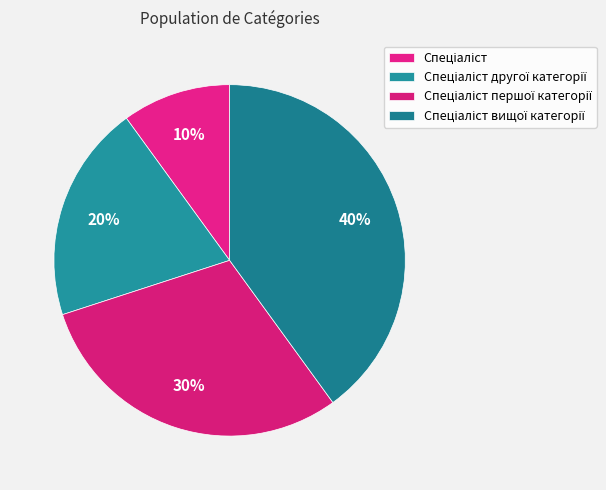

To the nearest percent, what is the average slice percentage?

25%